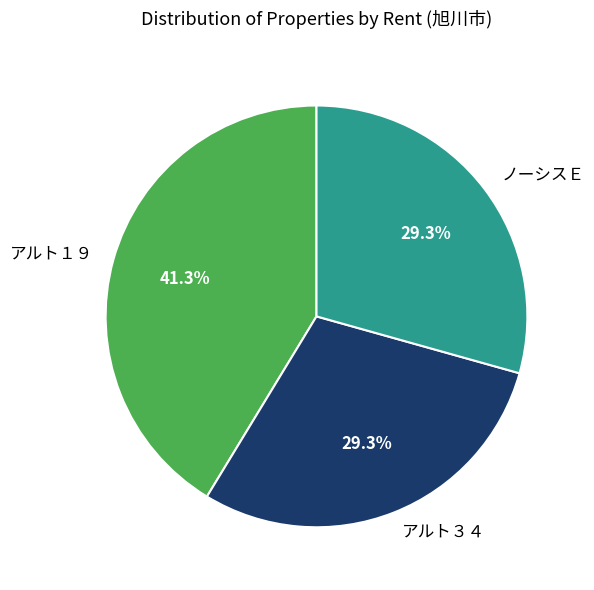

To the nearest percent, what is the difference between the largest and smallest slice percentages?

12%